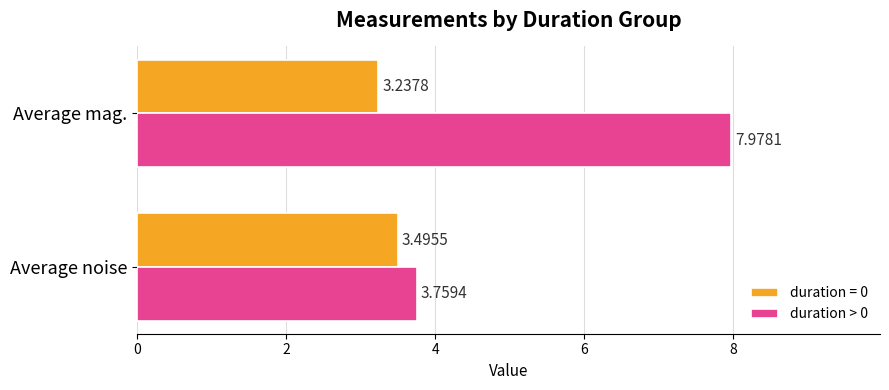

At which label is duration = 0 closest to 3?

Average mag.